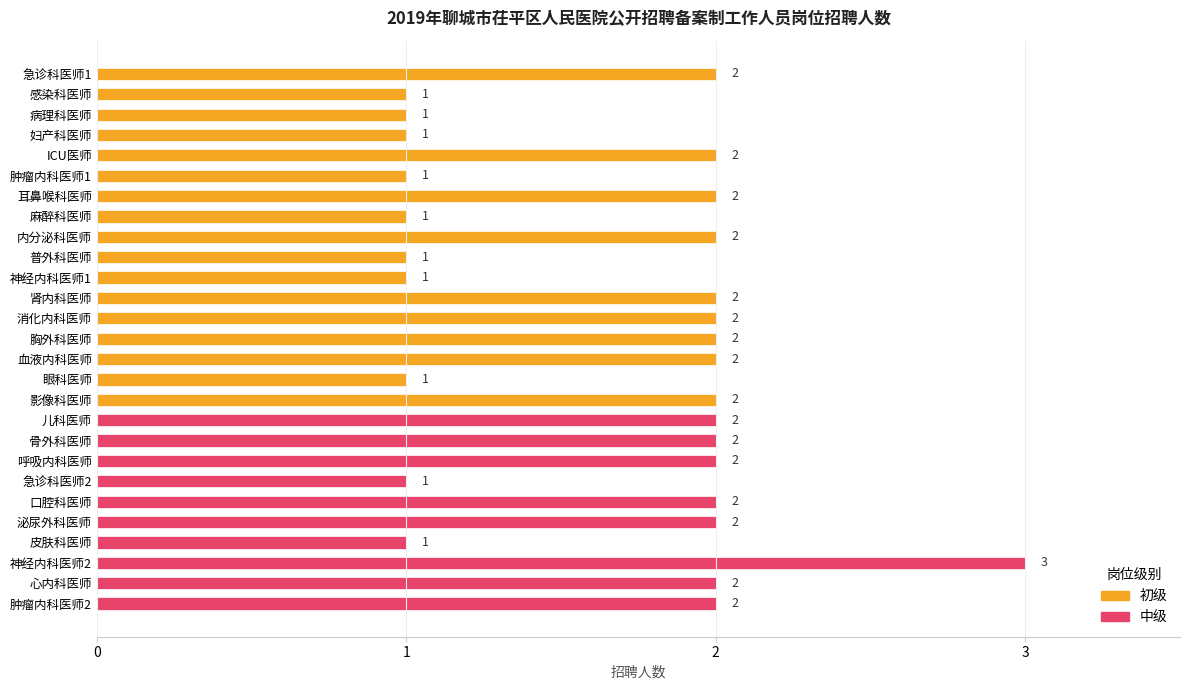

Is it true that the value at 病理科医师 is 1?

True